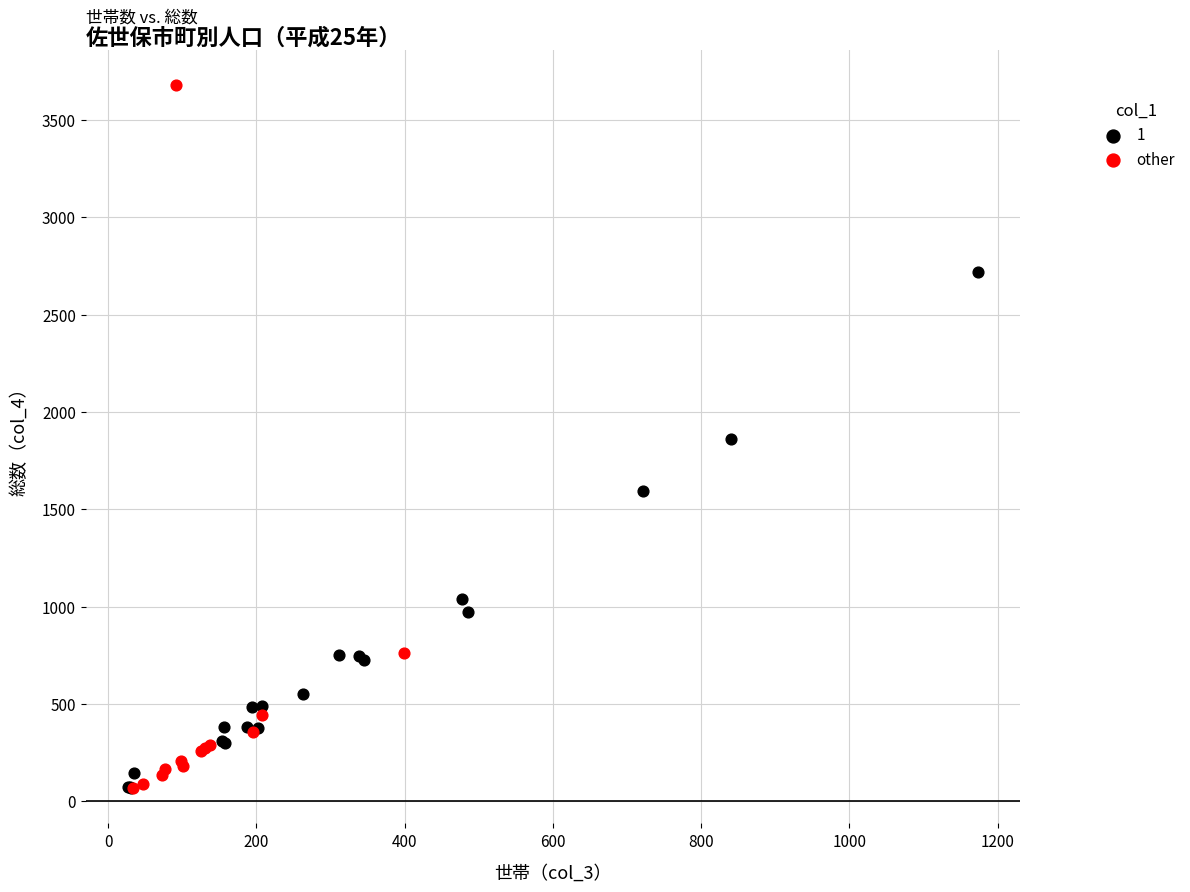

Which series contains the highest Y value?

other